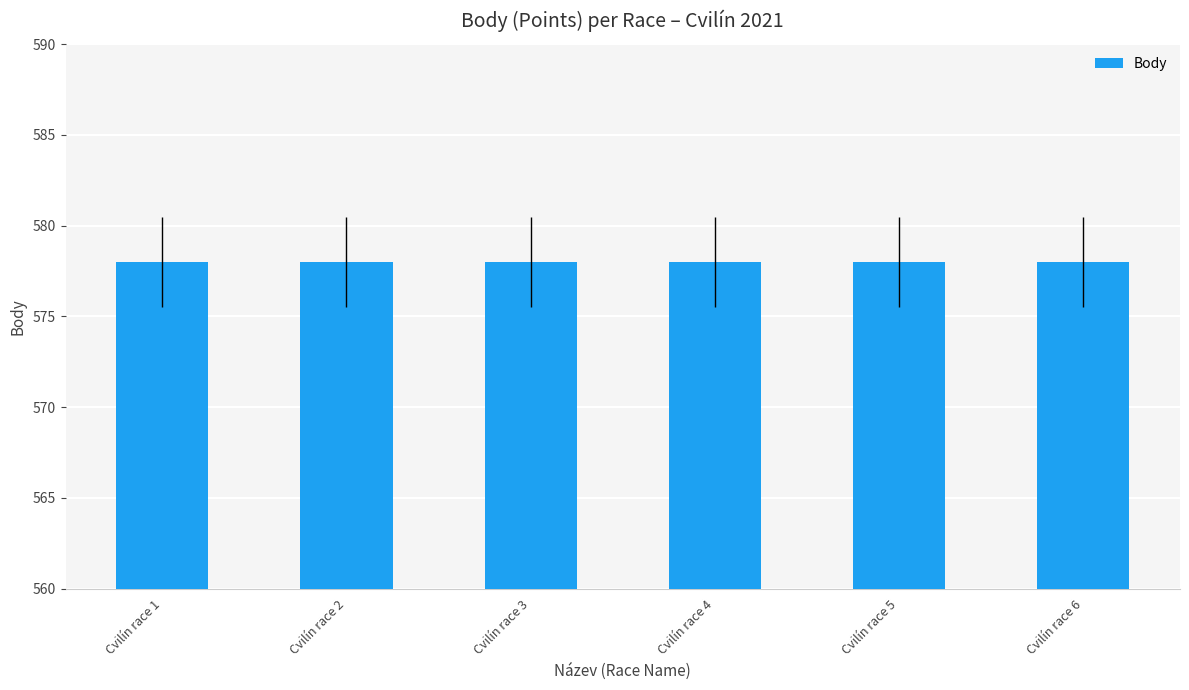

At how many categories does at least one series exceed 520?

6